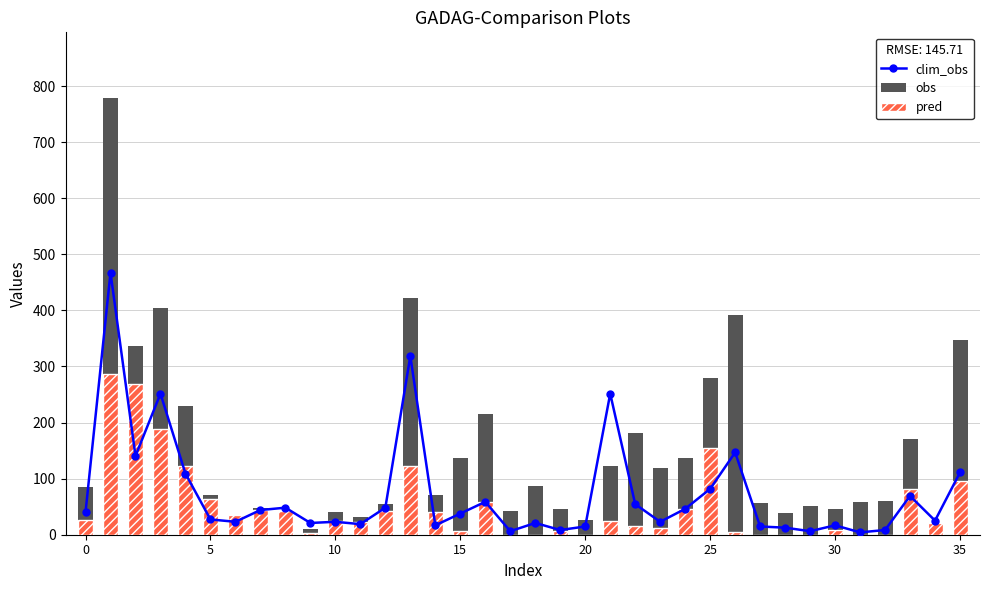

Where is pred nearest to the value 143?

25